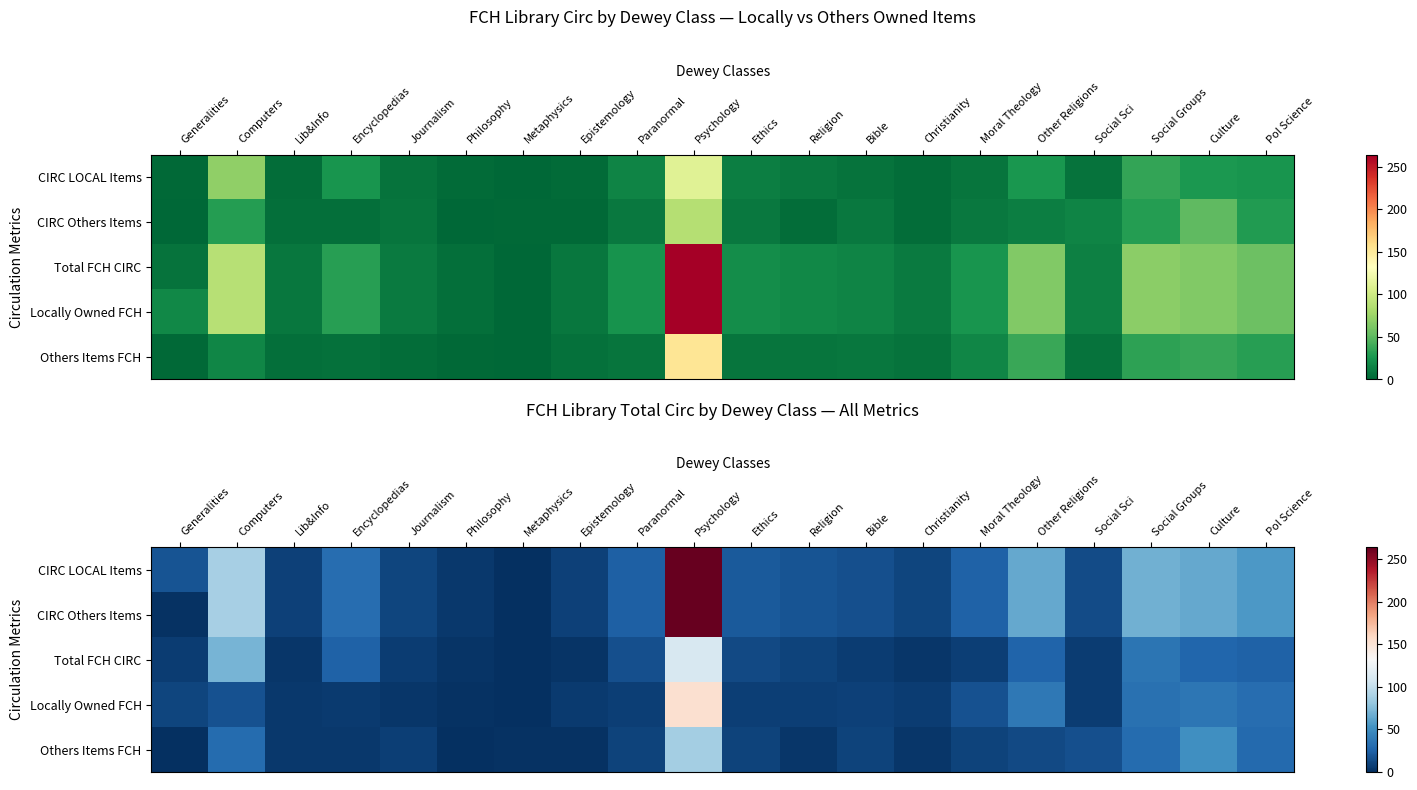

At which category is the sum across all series the highest?

Psychology